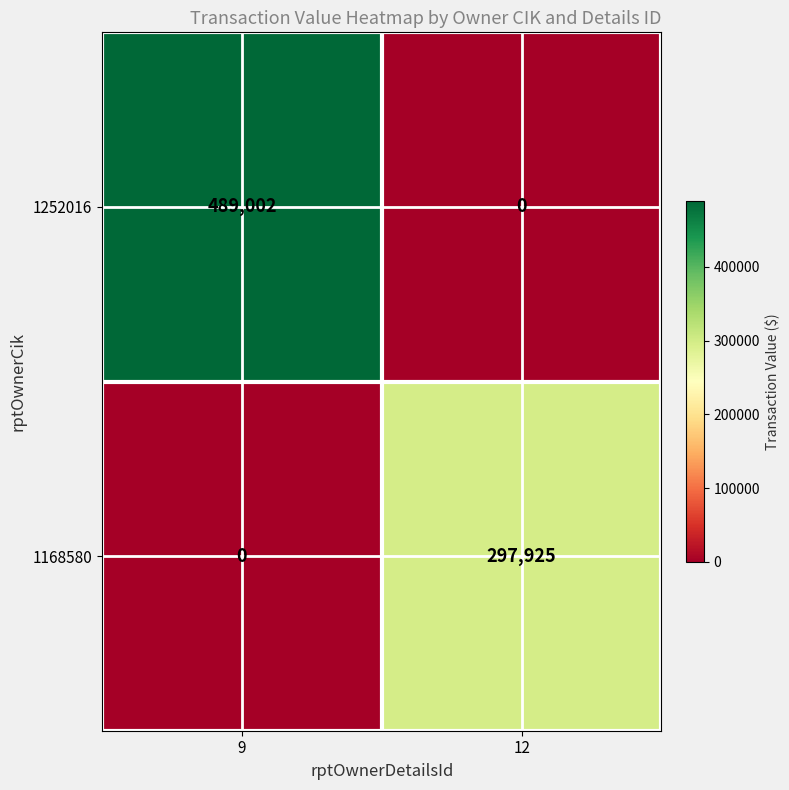

Rank the series by their average value, from lowest to highest.

1168580, 1252016